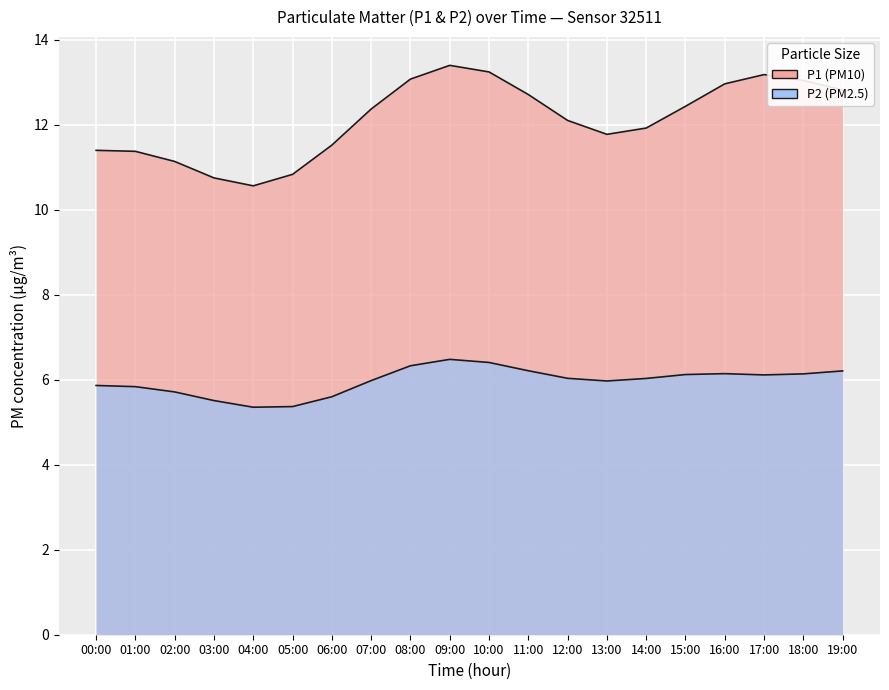

Between 12:00 and 06:00, which is larger?

12:00